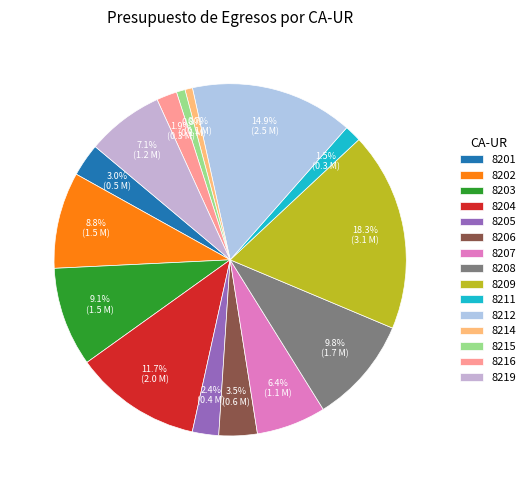

What is the change in value from 8206 to 8219?

+600275.2